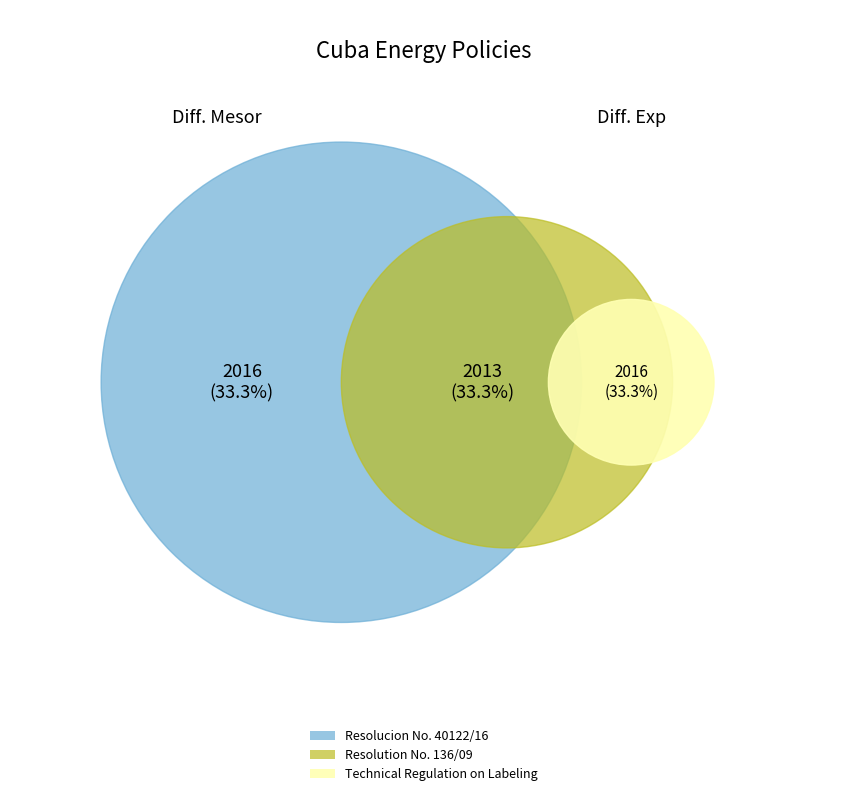

Does Resolution No. 136/09 represent more than half of the total?

No